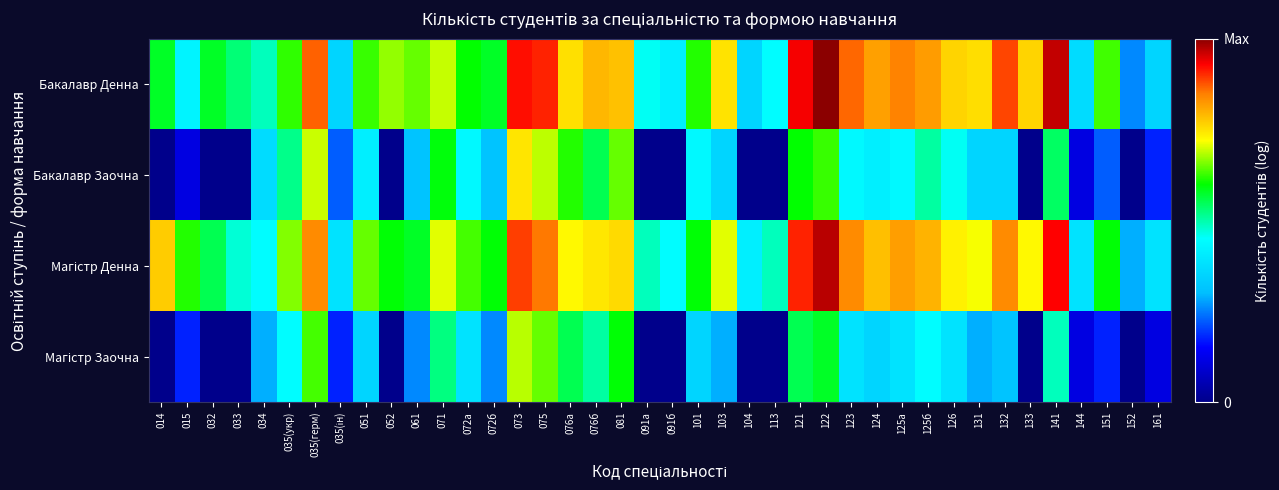

At which category is the sum across all series the highest?

073